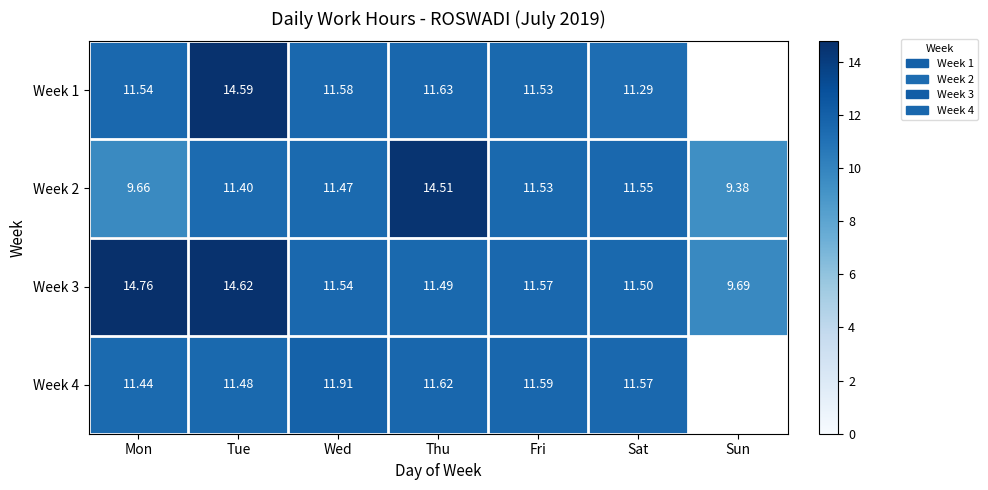

What is the difference between the Week 2 values at Sun and Wed?

2.1